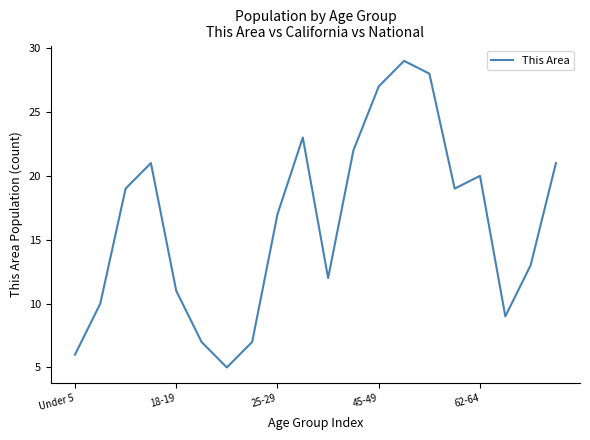

What is the smallest value displayed?

5